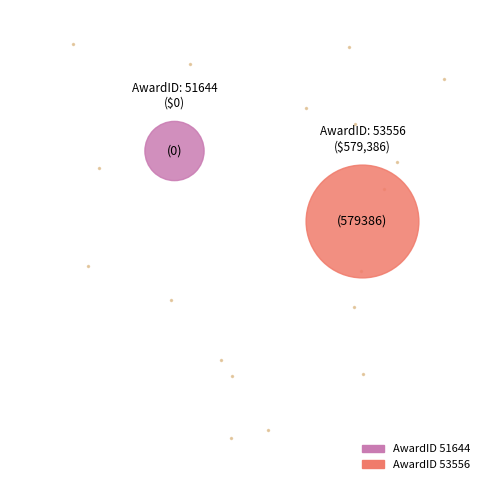

Does 53556 represent more than half of the total?

Yes